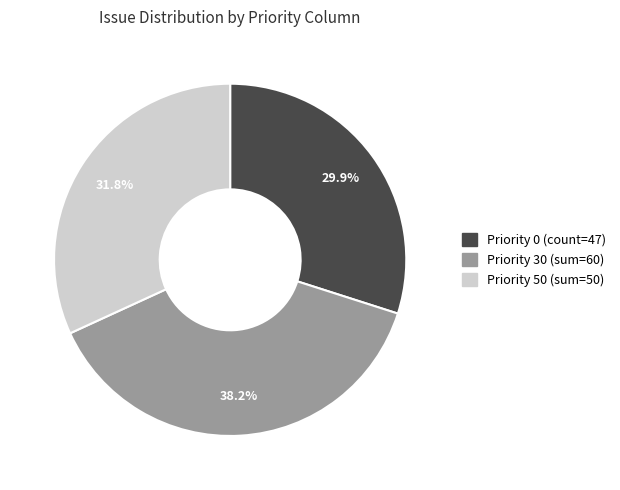

Is there any slice that represents more than half of the pie?

No